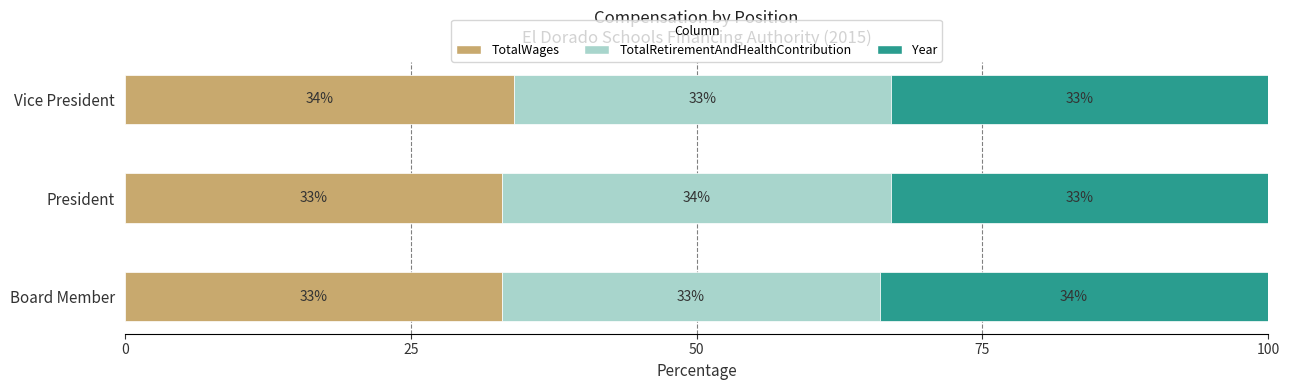

How many TotalWages values are between 33 and 34?

3